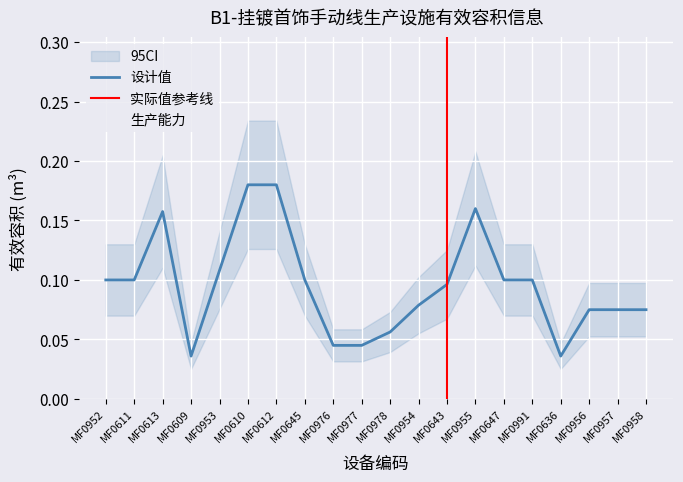

What is the maximum value for 设计值?

0.2